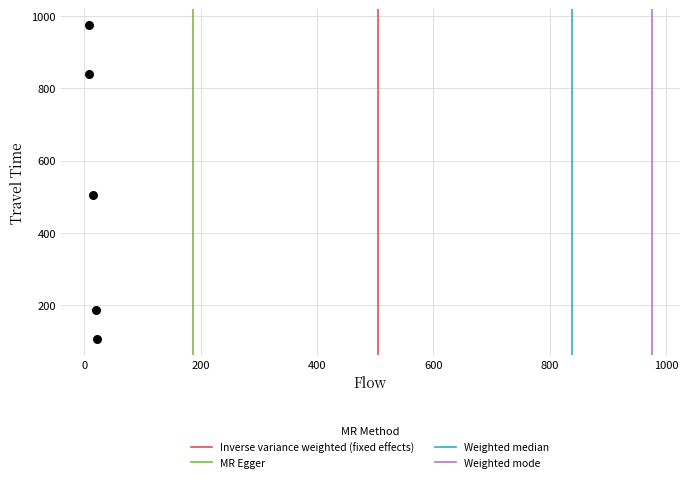

What Y value in the scatter plot is closest to 541?

505